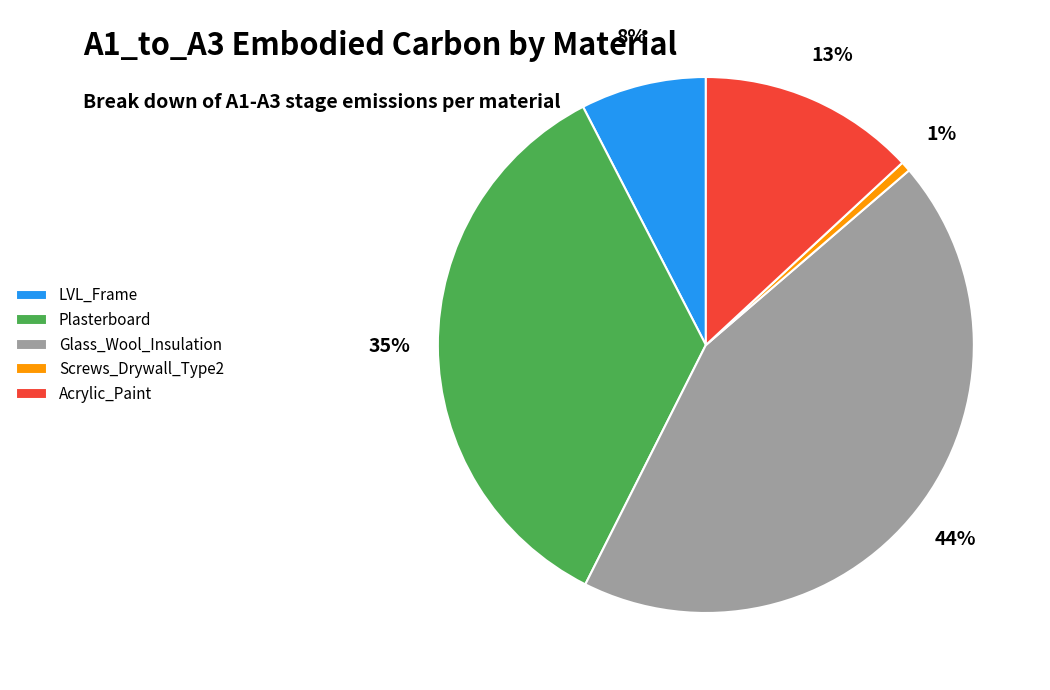

What percentage is the Glass_Wool_Insulation slice, to the nearest percent?

44%